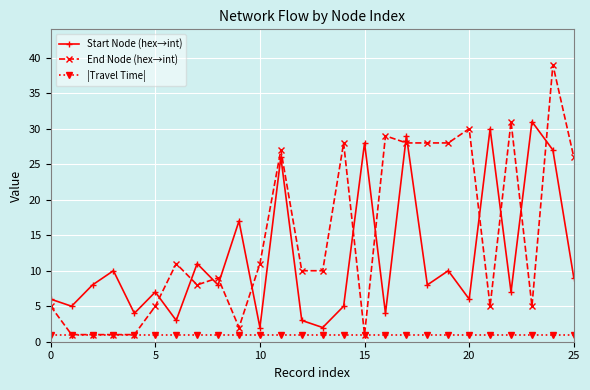

What are all the series names shown in the legend?

Start Node (hex→int), End Node (hex→int), |Travel Time|